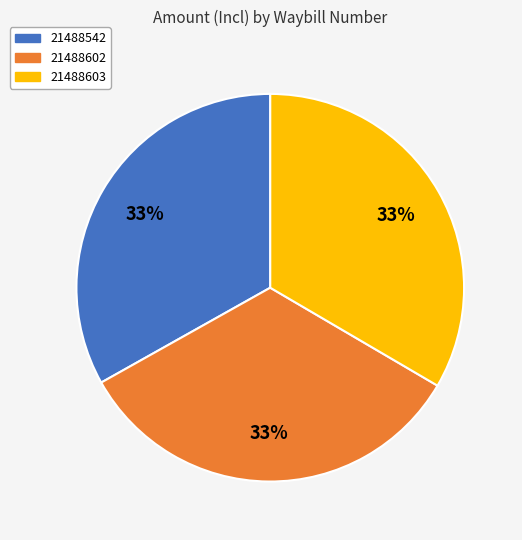

Is there any slice that represents more than half of the pie?

No